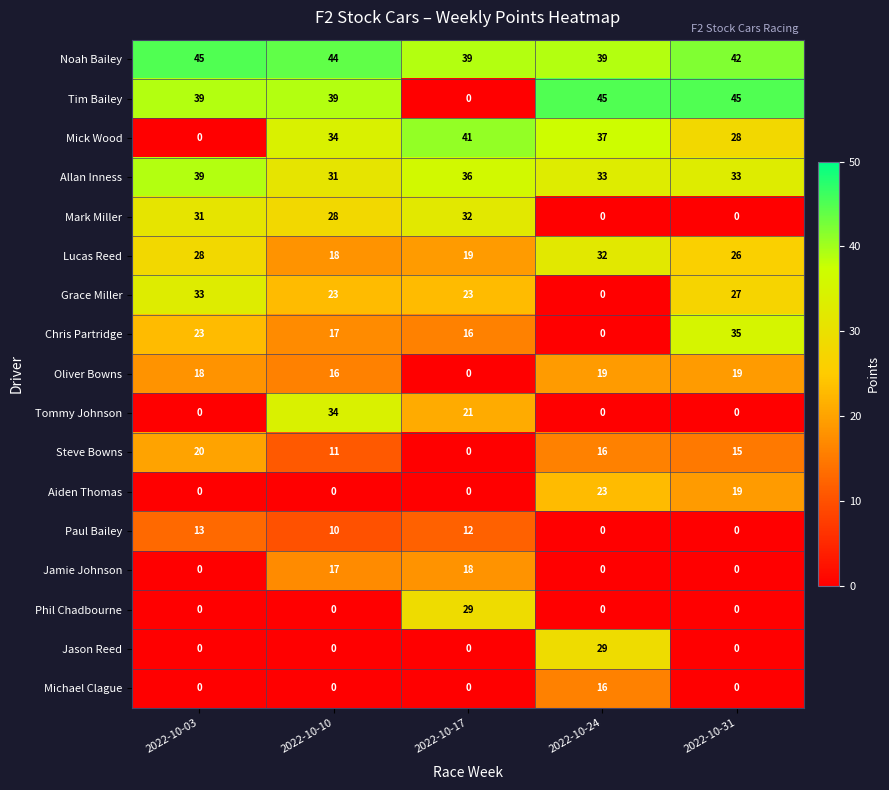

What is the greatest value displayed?

45